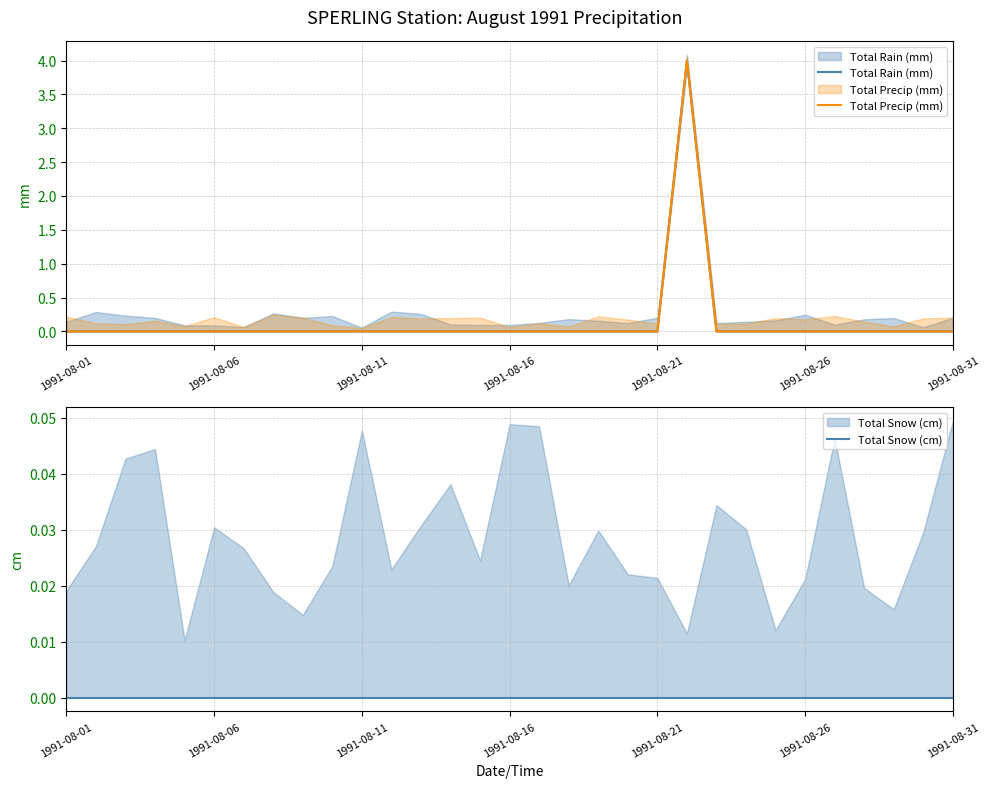

The Total Precip (mm) series shows 0 at 1991-08-16. True or false?

True